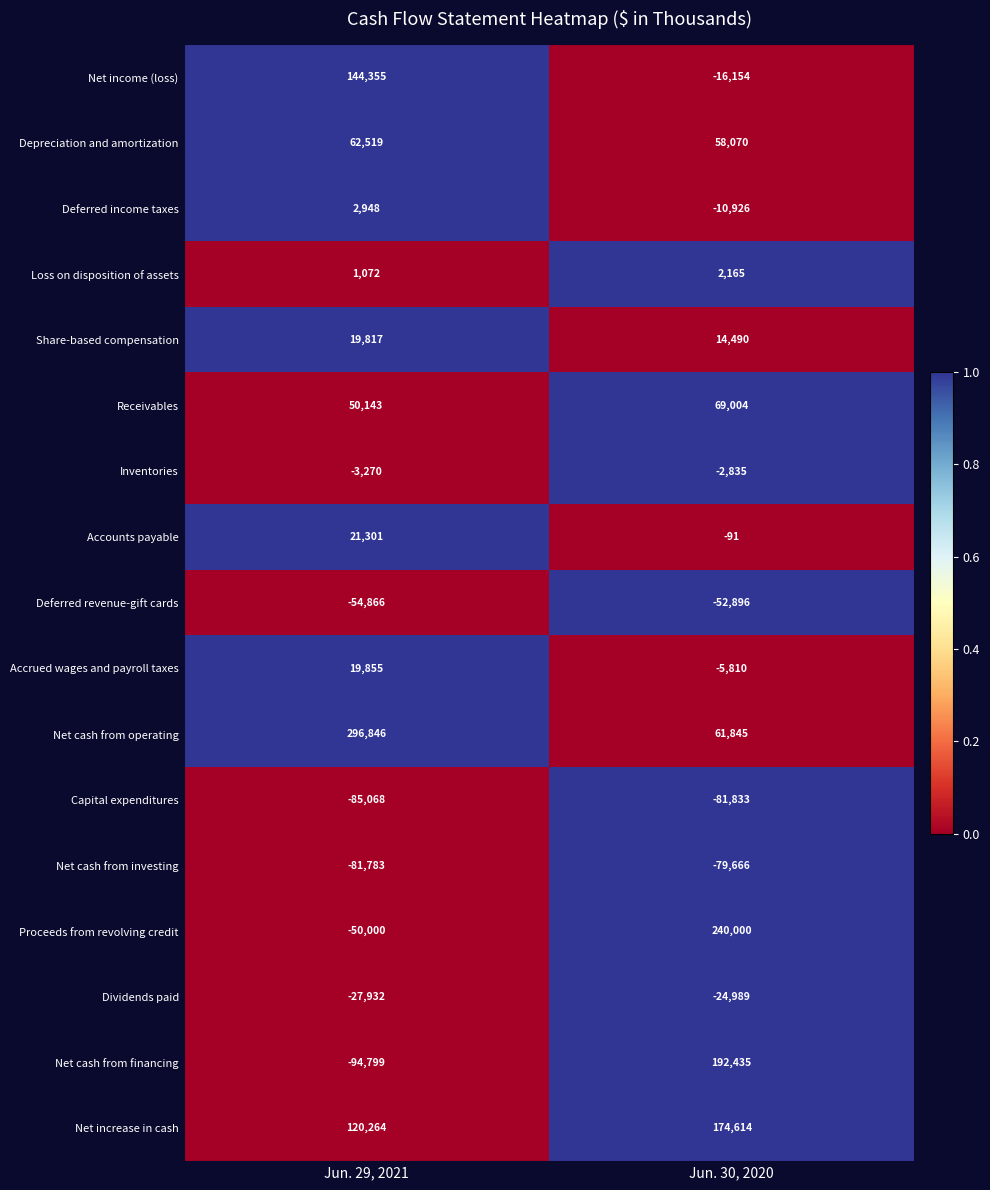

What is the approximate value of Loss on disposition of assets at Jun. 29, 2021?

1072